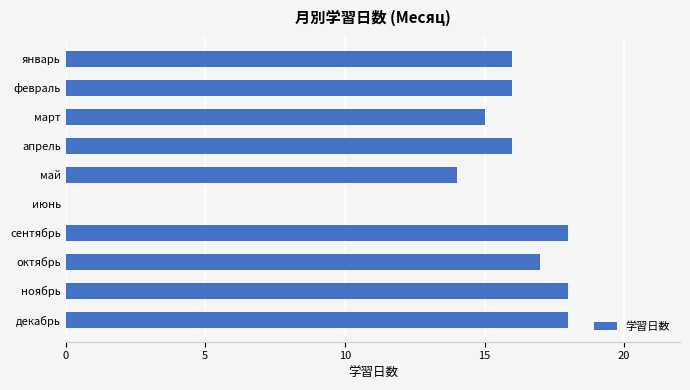

True or false: the data shows 16 at январь.

True